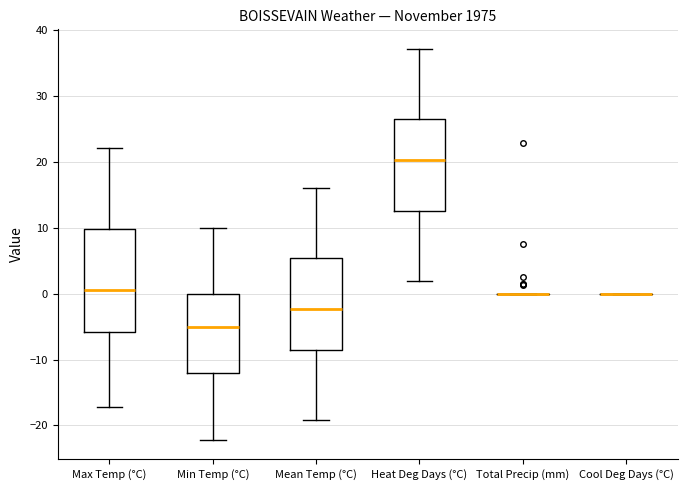

Reading left to right, read every box against the y-axis: the position of its median line, the range the box covers, and the ends of its whiskers. The values are not printed on the chart, so give them approximately, as read against the axis.

Max Temp (°C): median 1, box -6 to 10, whiskers -17 to 22
Min Temp (°C): median -5, box -12 to 0, whiskers -22 to 10
Mean Temp (°C): median -2, box -9 to 5, whiskers -19 to 16
Heat Deg Days (°C): median 20, box 13 to 27, whiskers 2 to 37
Total Precip (mm): box collapsed to a line at 0, whiskers 0 to 0
Cool Deg Days (°C): box collapsed to a line at 0, whiskers 0 to 0